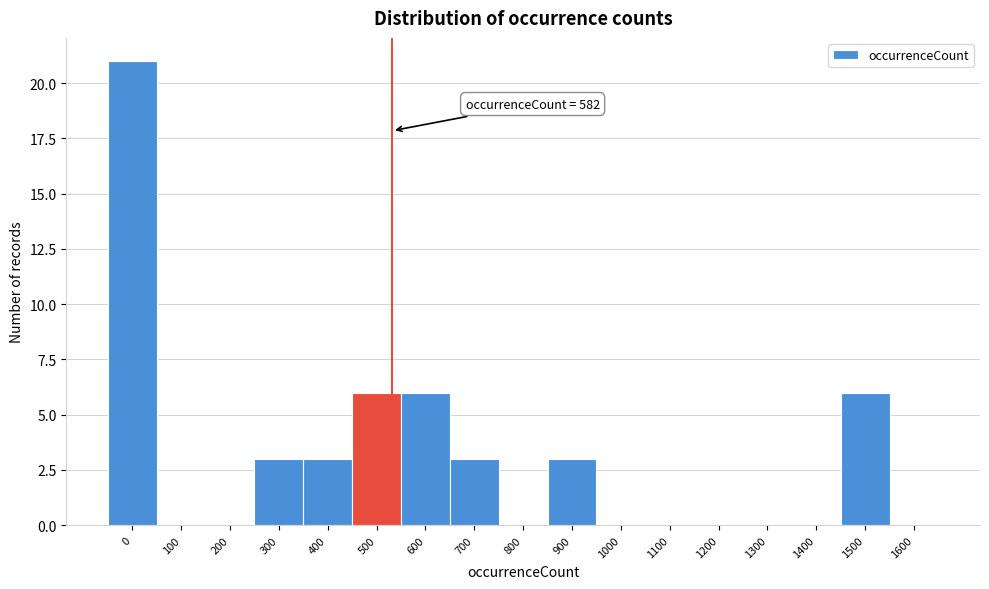

Reading left to right, list all the values displayed in this chart.

0=21	100=0	200=0	300=3	400=3	500=6	600=6	700=3	800=0	900=3	1000=0	1100=0	1200=0	1300=0	1400=0	1500=6	1600=0